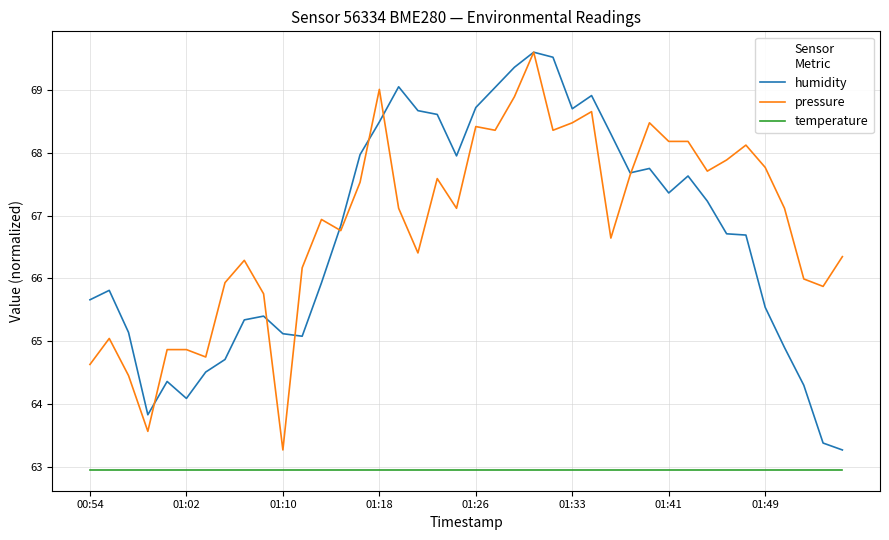

True or false: pressure and temperature cross at least once.

False